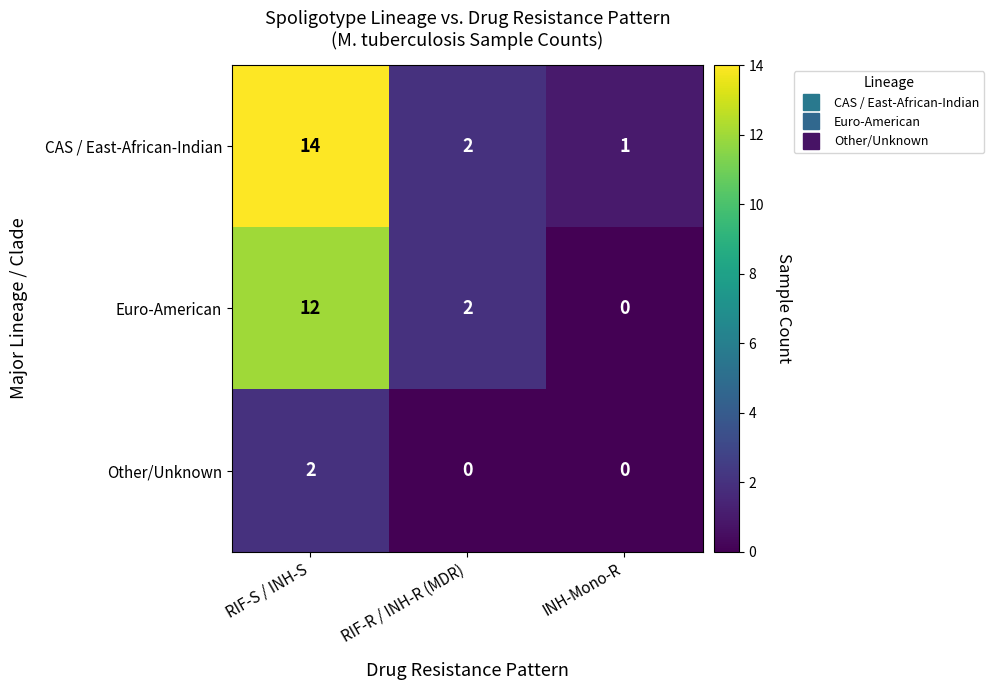

The Euro-American series shows 0 at INH-Mono-R. True or false?

True